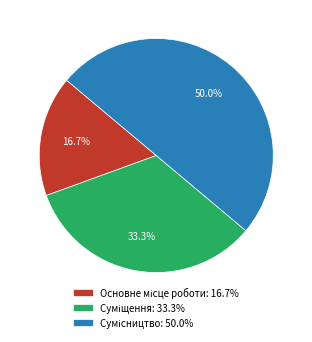

Count the number of slices in the pie.

3